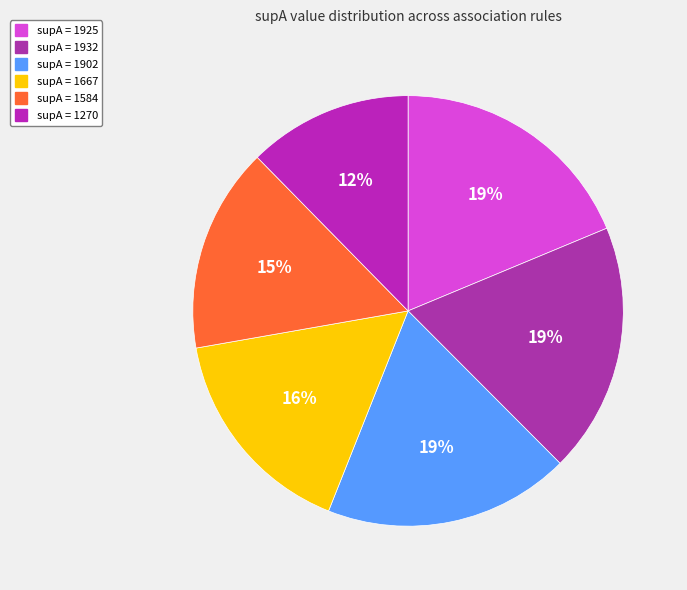

Is there any slice that represents more than half of the pie?

No